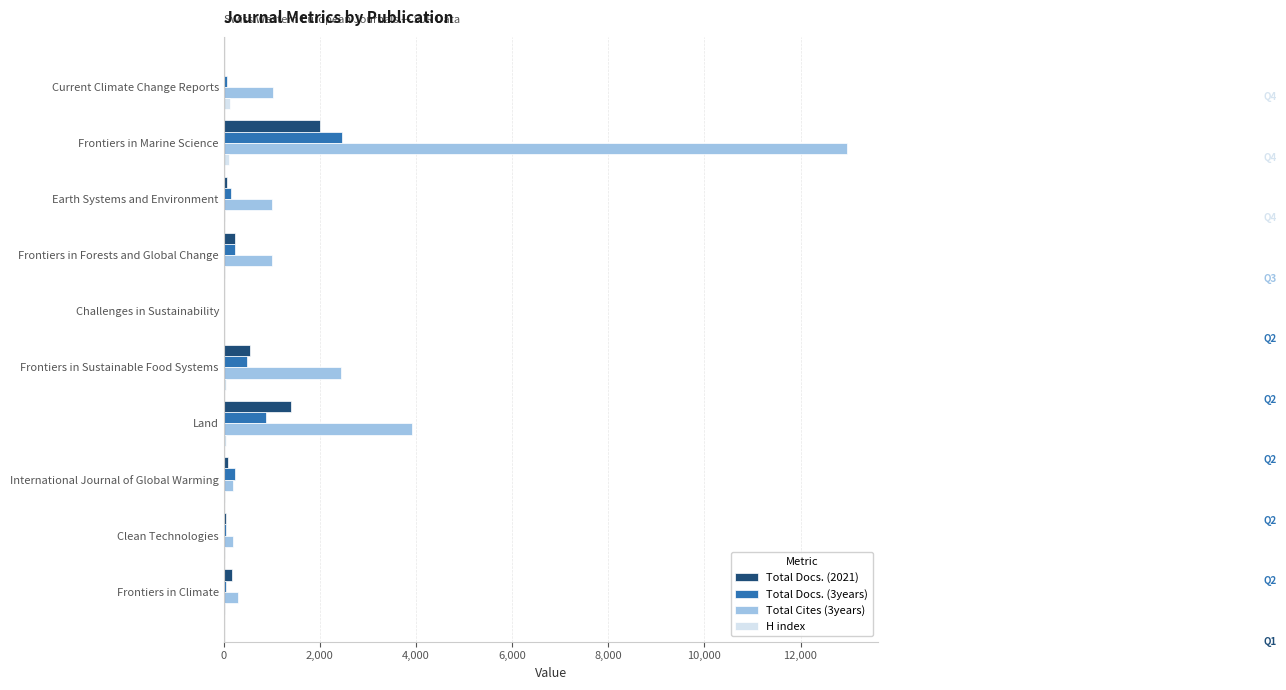

The value of Total Cites (3years) at Land is 5825. True or false?

False